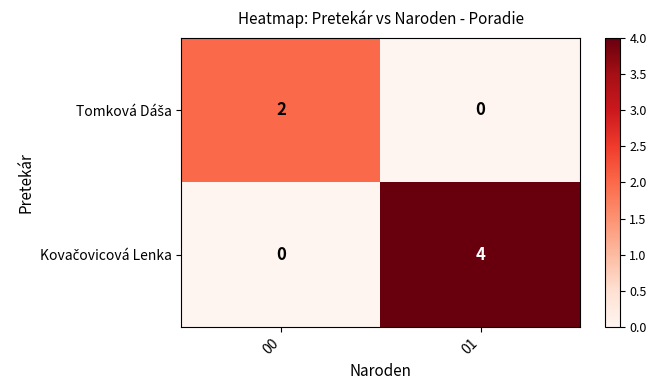

What is the total value across all series at 01?

4